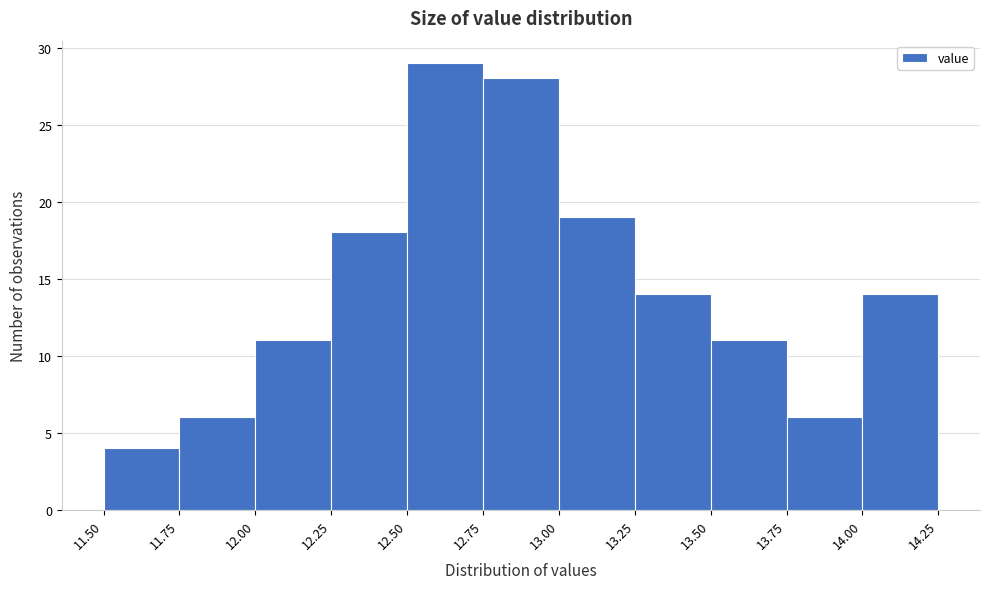

How tall is the bar that spans 12.25 to 12.50 on the x-axis? The values are not printed on the chart, so give them approximately, as read against the axis.

18